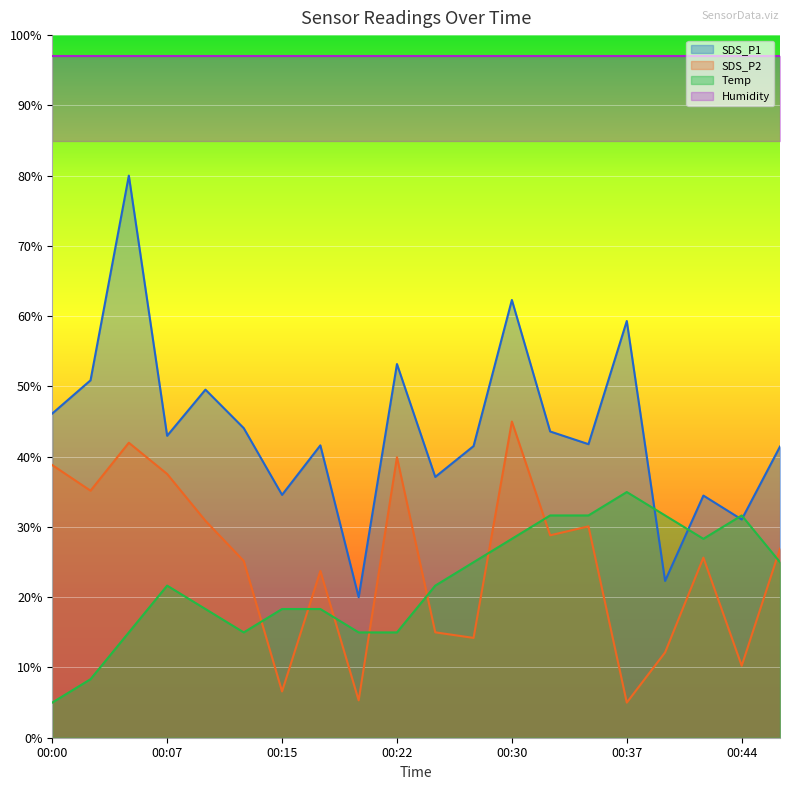

At which category does the chart reach its peak across all series?

00:05